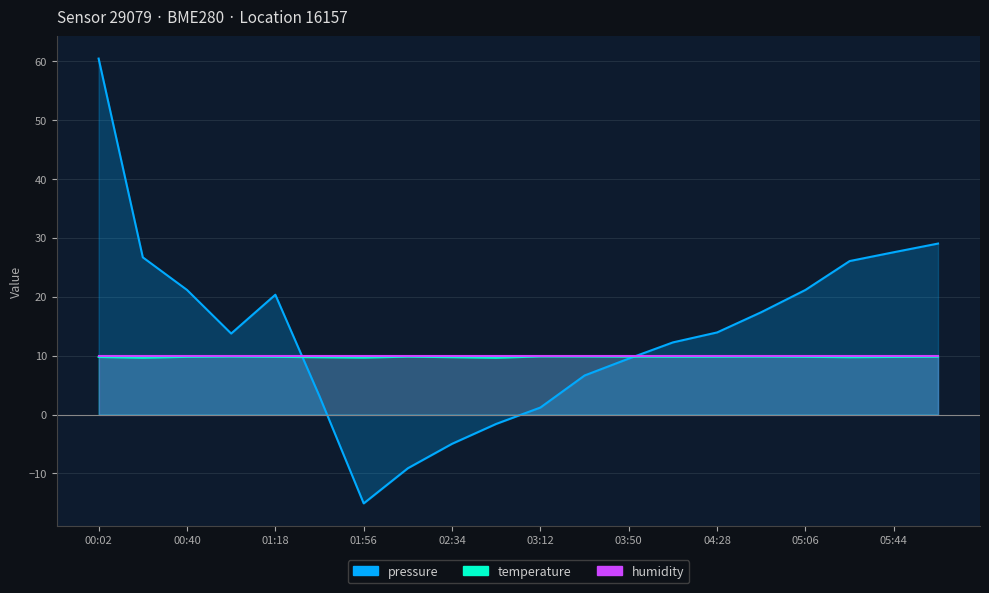

At how many categories does at least one series exceed 13?

11